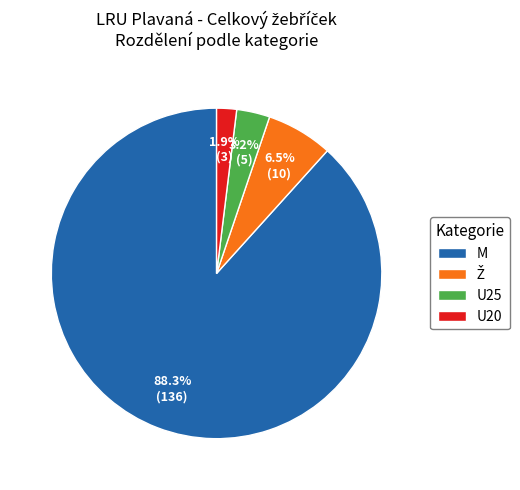

Which category has the smallest portion of the pie?

U20